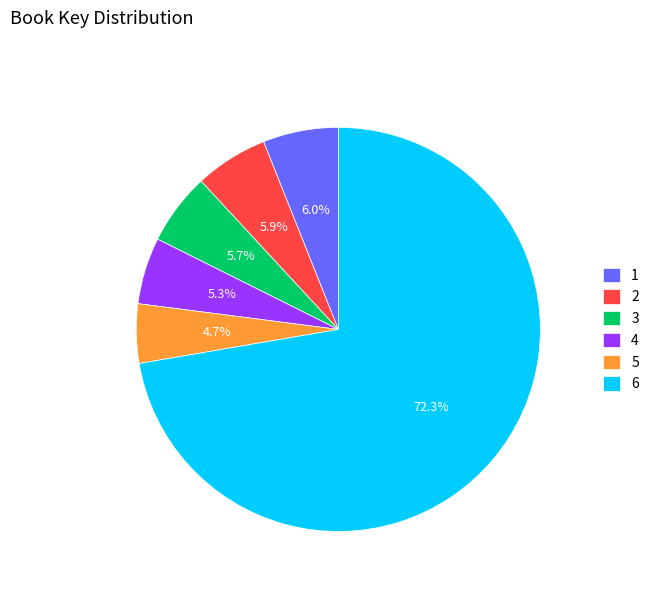

How much of the chart is everything except 2?

94.1%